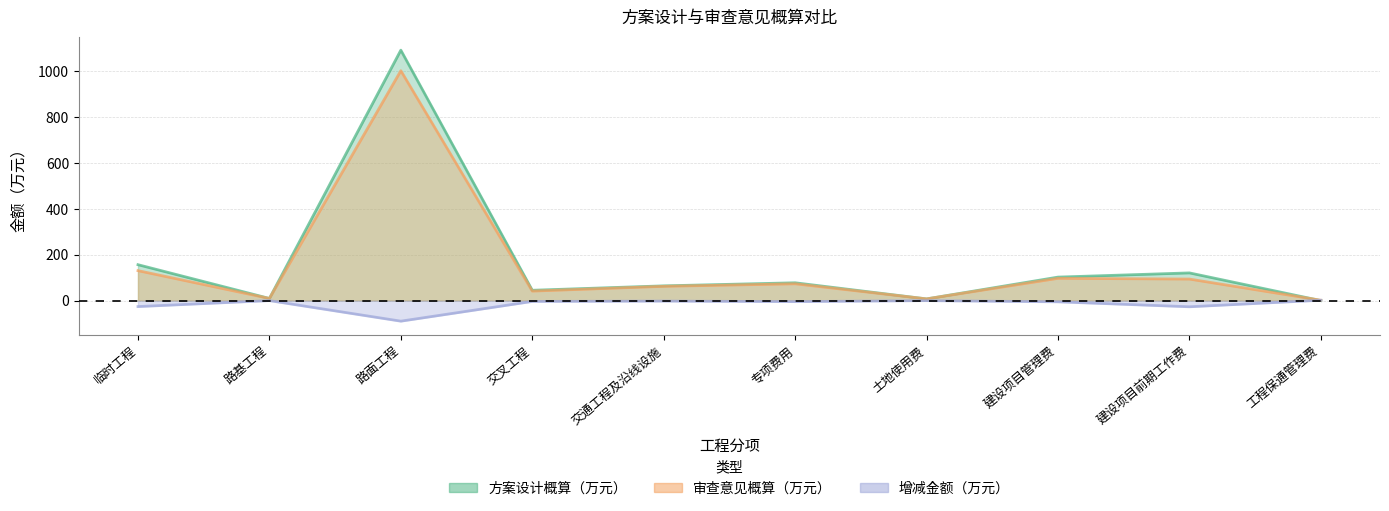

True or false: 审查意见概算（万元） has a value of 7.5 at 土地使用费.

True